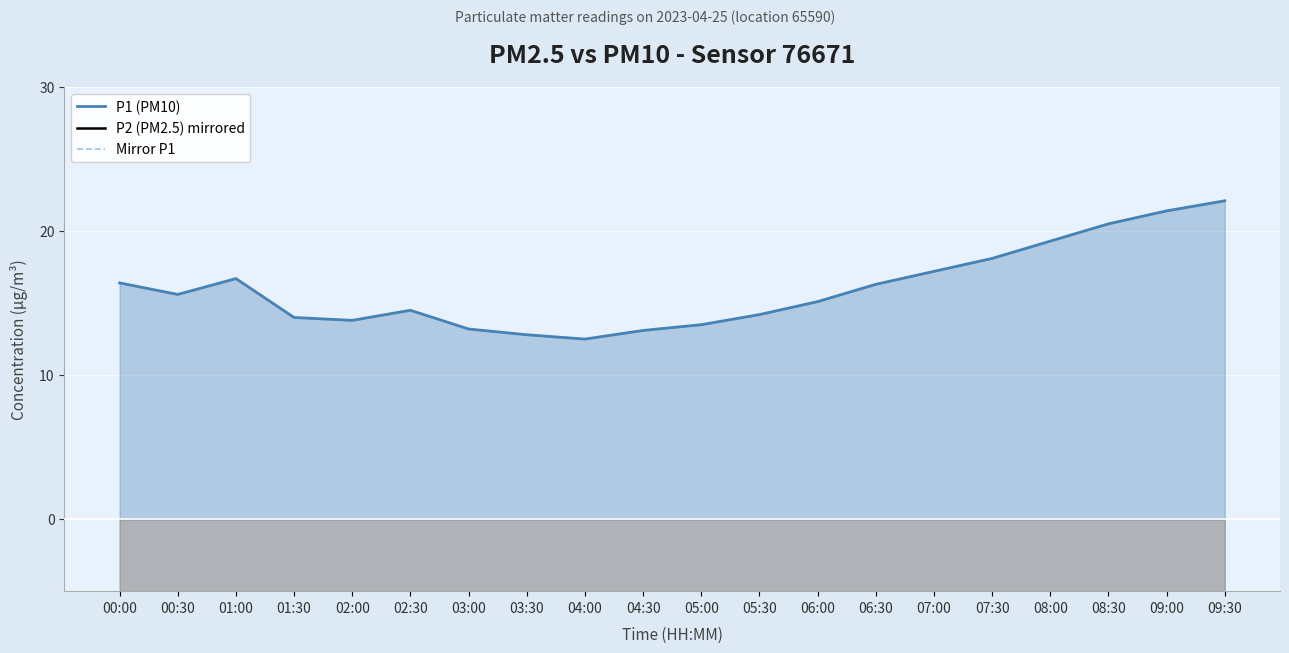

Is it true that P2 (PM2.5) mirrored equals -12.4 at 00:00?

True